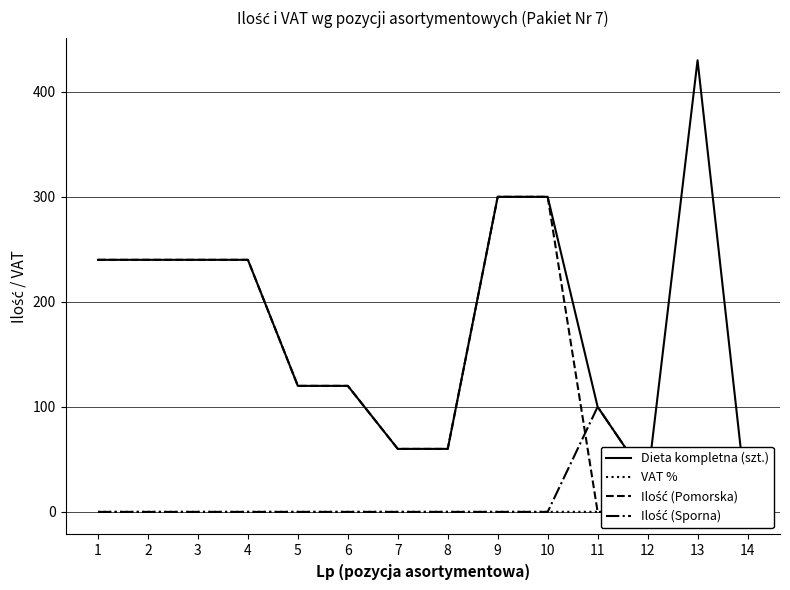

List the labels in order of VAT % value, smallest first.

1, 2, 3, 4, 5, 6, 7, 8, 9, 10, 11, 12, 13, 14